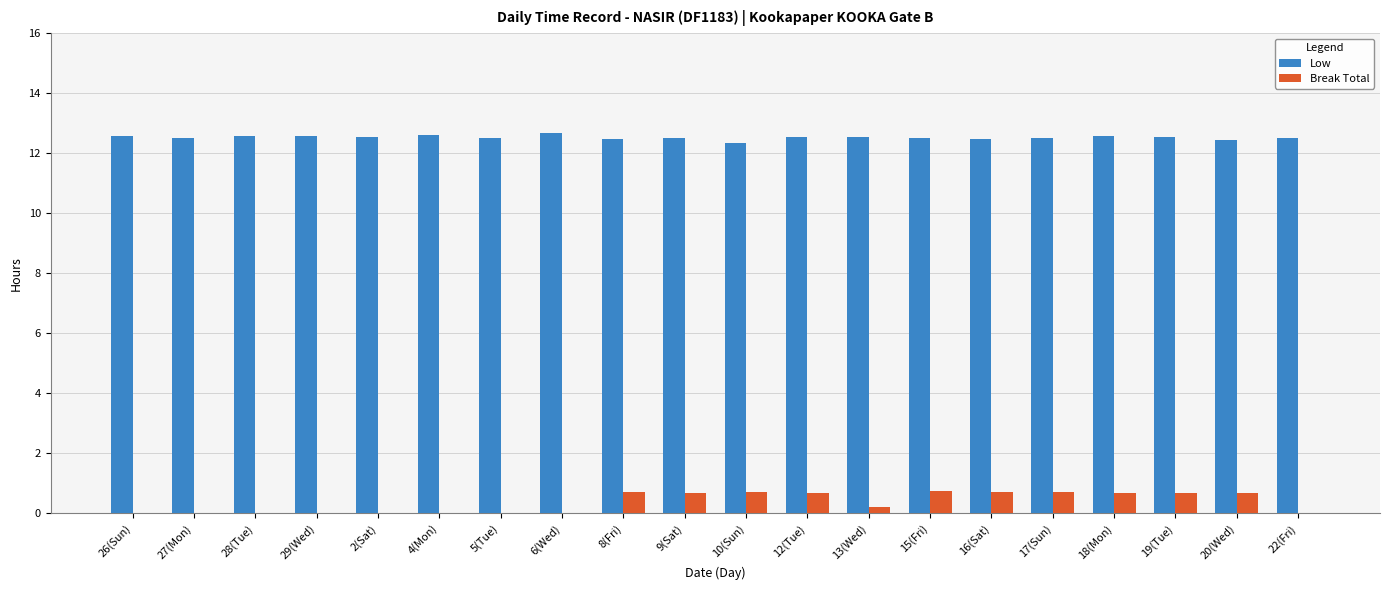

What is the total value across all series at 20(Wed)?

13.1